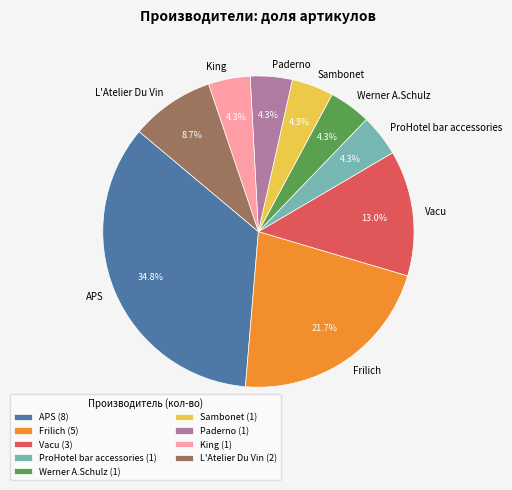

To the nearest percent, what is the difference between the L'Atelier Du Vin and Paderno slice percentages?

4%